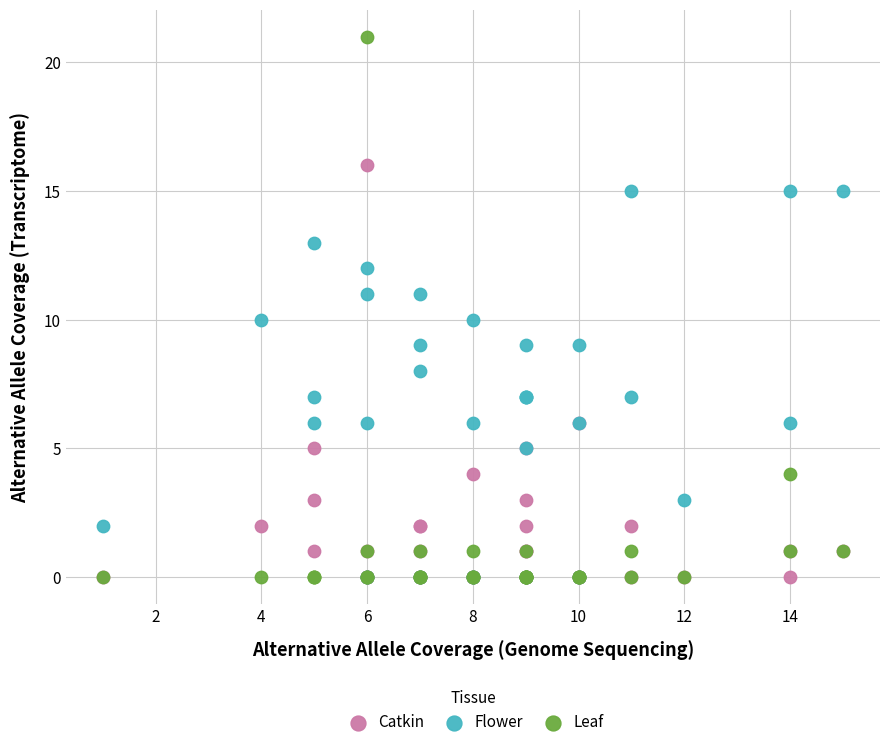

What are all the series names shown in the legend?

Catkin, Flower, Leaf